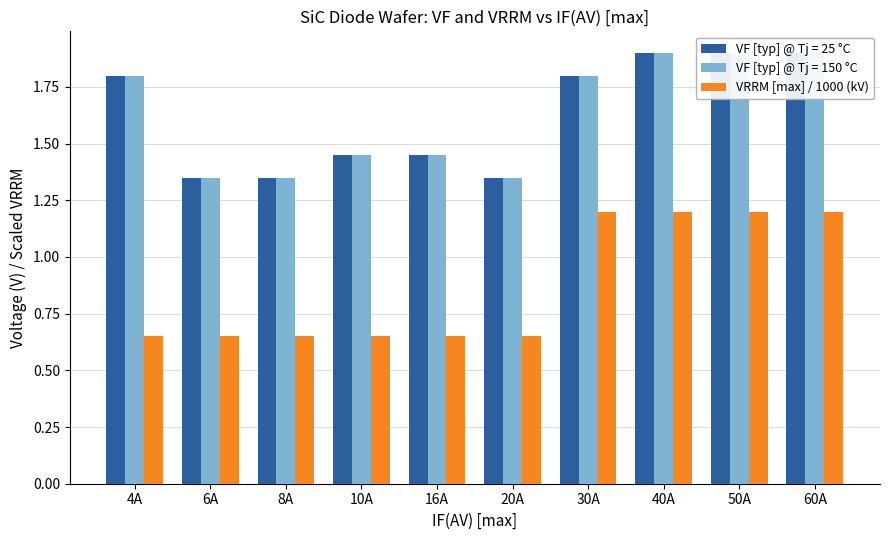

What is the sum of the values at 40A and 30A?

2.4